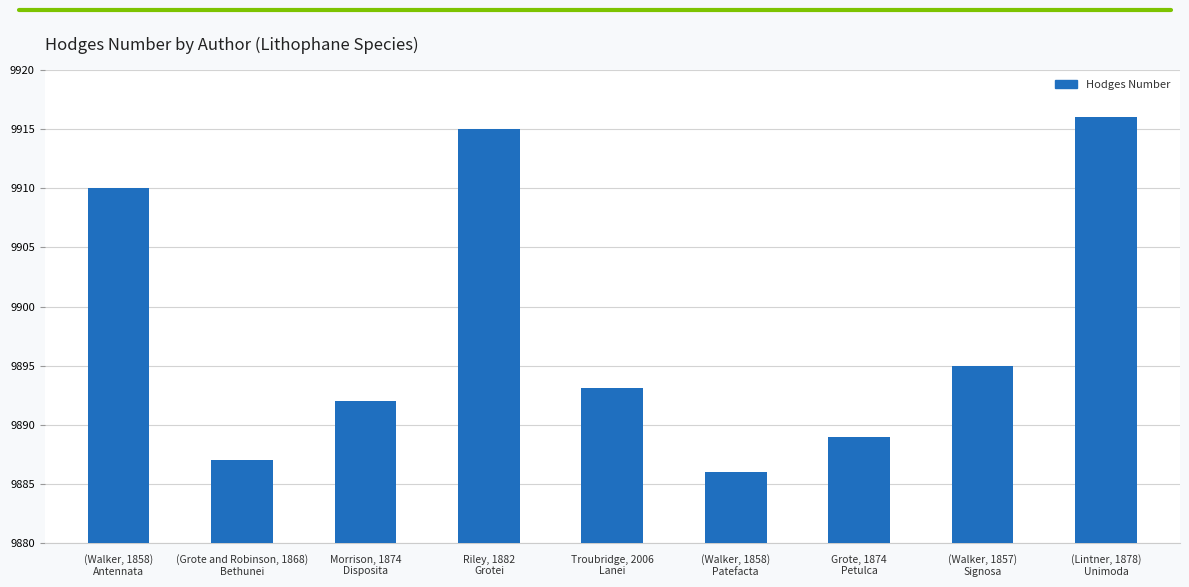

What is the minimum value shown in the chart?

9886.0